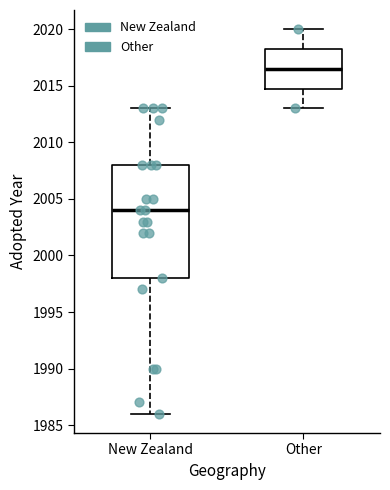

Reading left to right, read every box against the y-axis: the position of its median line, the range the box covers, and the ends of its whiskers. The values are not printed on the chart, so give them approximately, as read against the axis.

New Zealand: median 2004.0, box 1998.0 to 2008.0, whiskers 1986.0 to 2013.0
Other: median 2016.5, box 2015.0 to 2018.5, whiskers 2013.0 to 2020.0